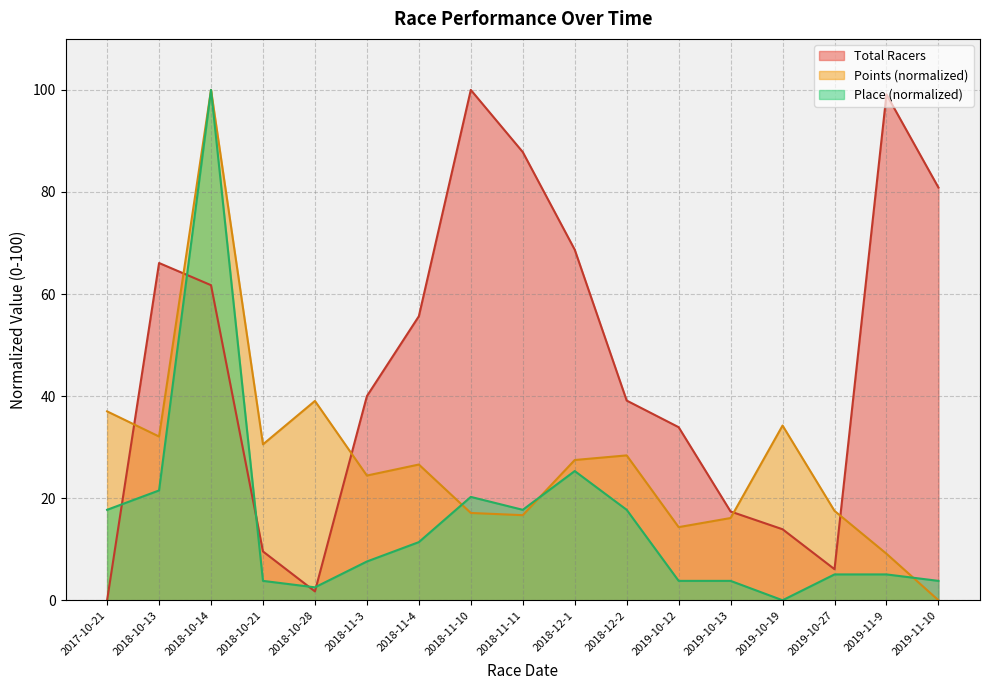

Which category has the lowest value across all series?

2017-10-21